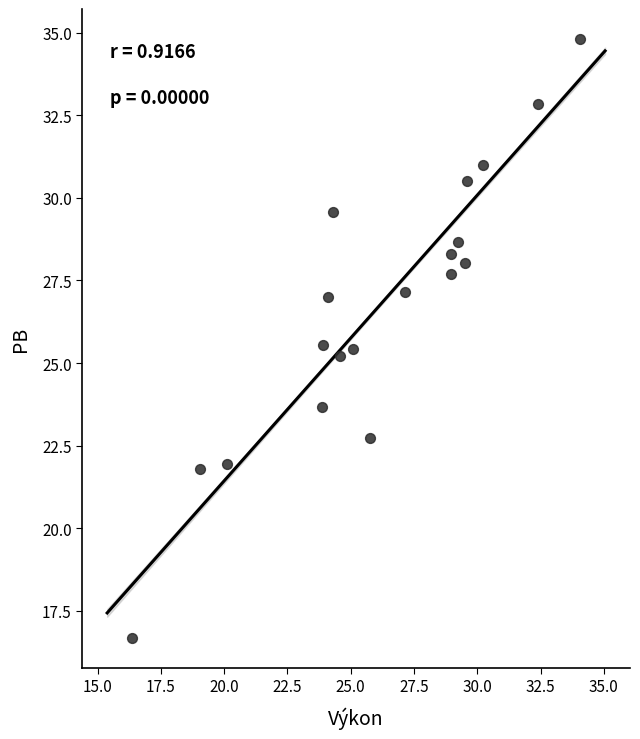

What is the range of X values (max minus min)?

17.7